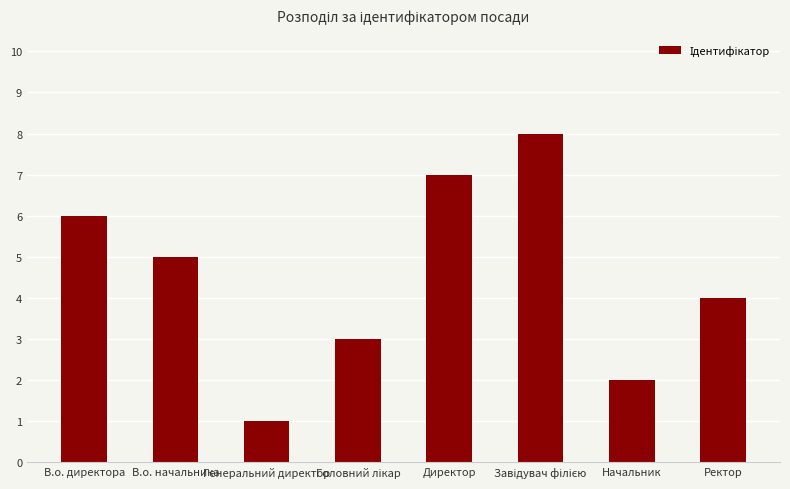

What is the label of the 8th bar from the right?

В.о. директора